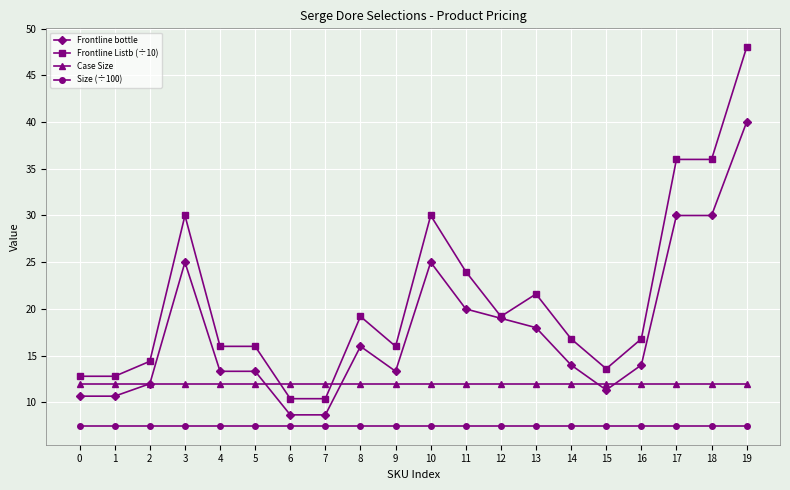

The Frontline Listb (÷10) series shows 16.8 at 16. True or false?

True